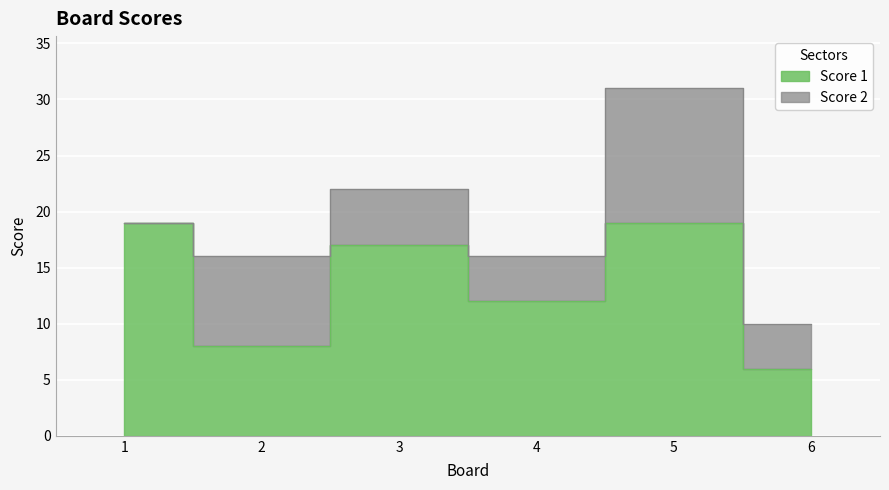

What is the value of the 4th point from the left?

12